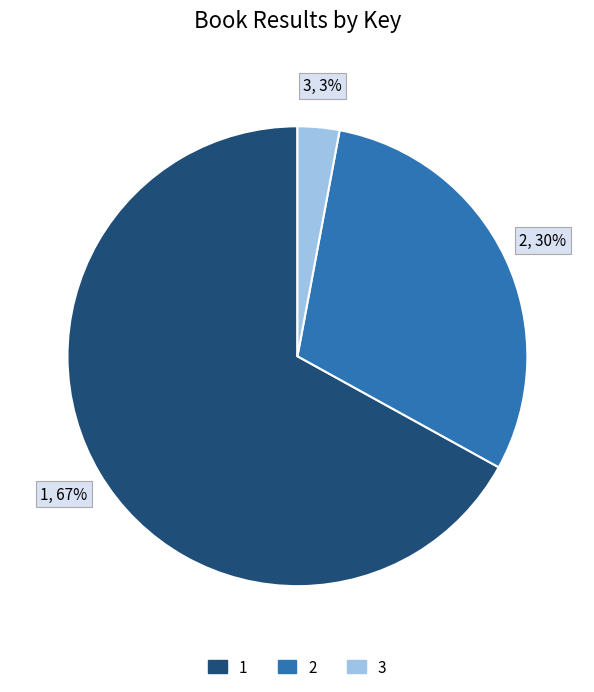

Do 2 and 3 together represent more than half of the pie?

No